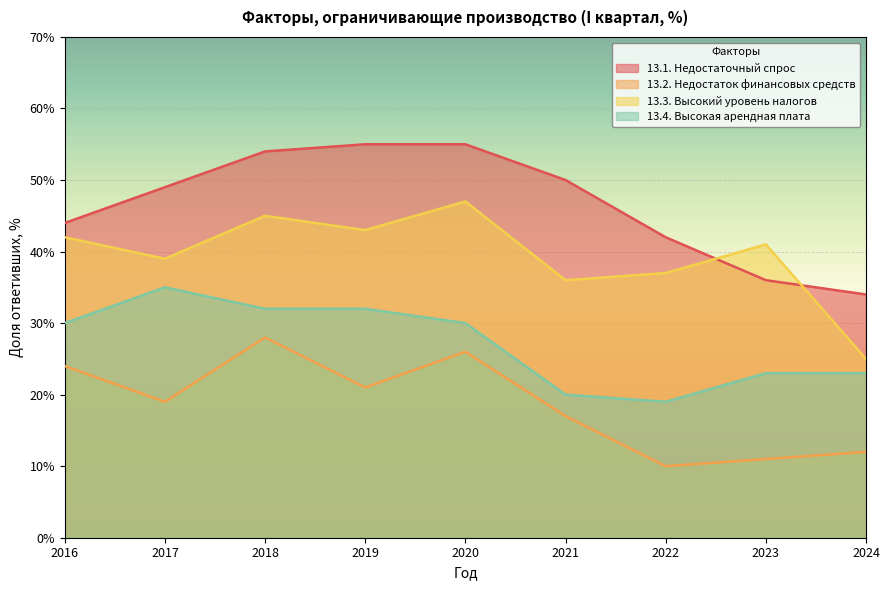

At which category does 13.4. Высокая арендная плата reach its first local valley?

2022